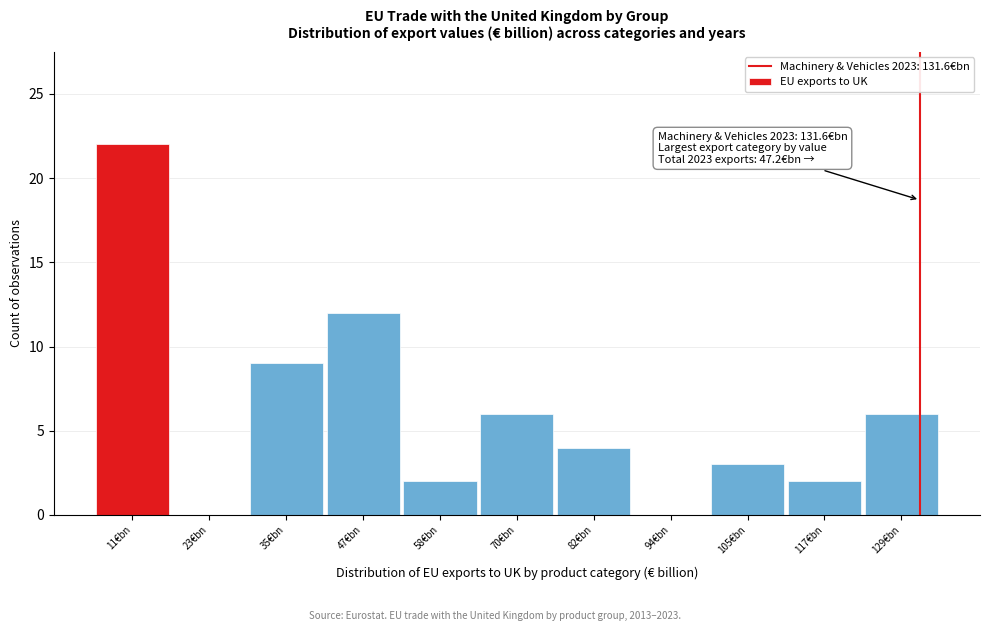

Over which range of the x-axis is the bar tallest?

6 to 18